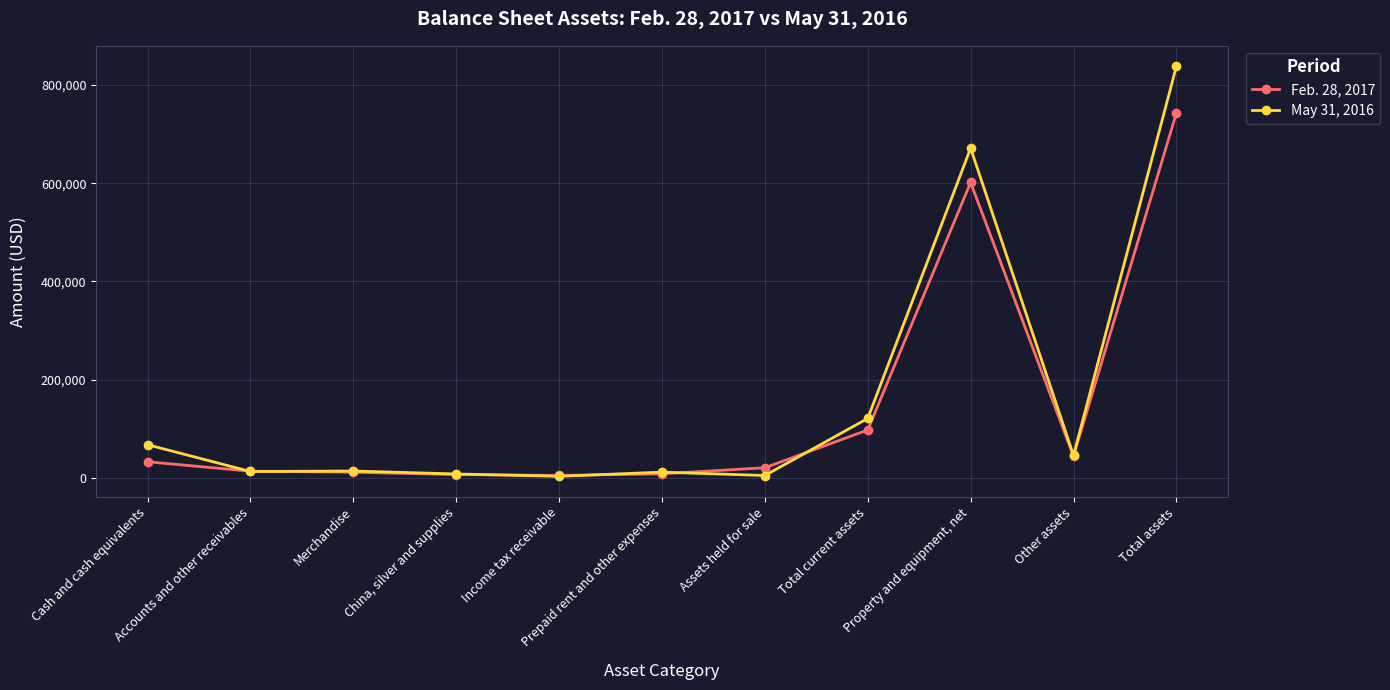

What is the total value across all series at Cash and cash equivalents?

99968